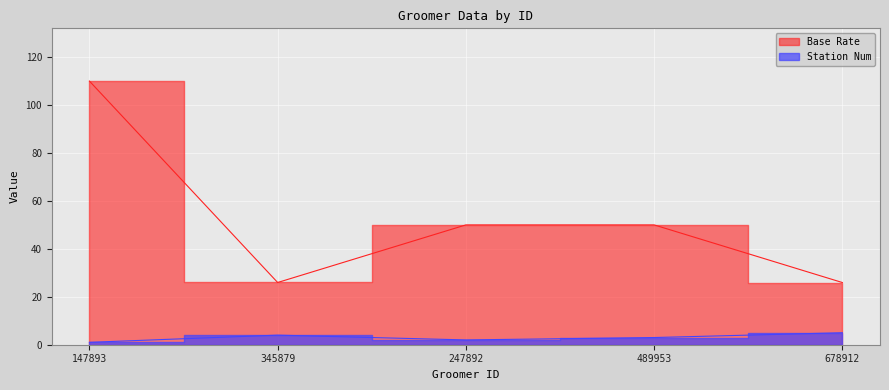

What is the difference between the maximum and minimum values in the Station Num series?

4.0